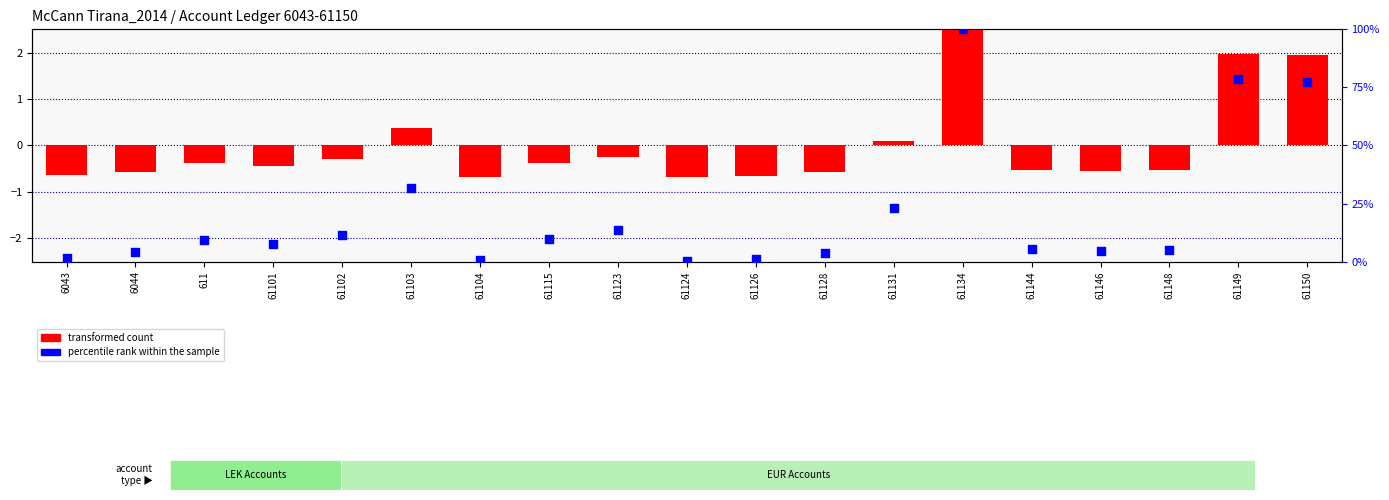

At which category is the sum across all series the highest?

61134